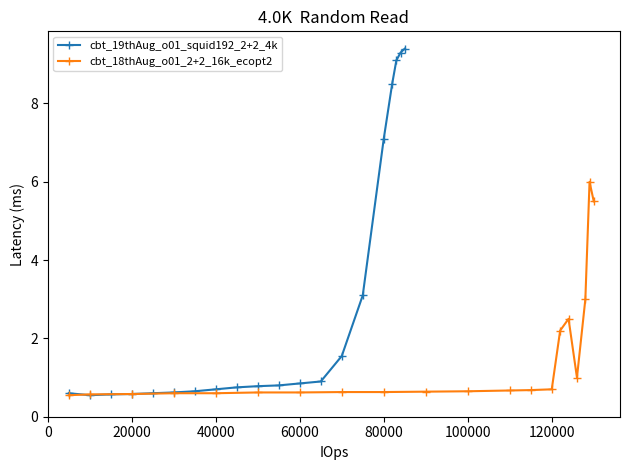

How many interior local valleys does the cbt_19thAug_o01_squid192_2+2_4k series have?

1